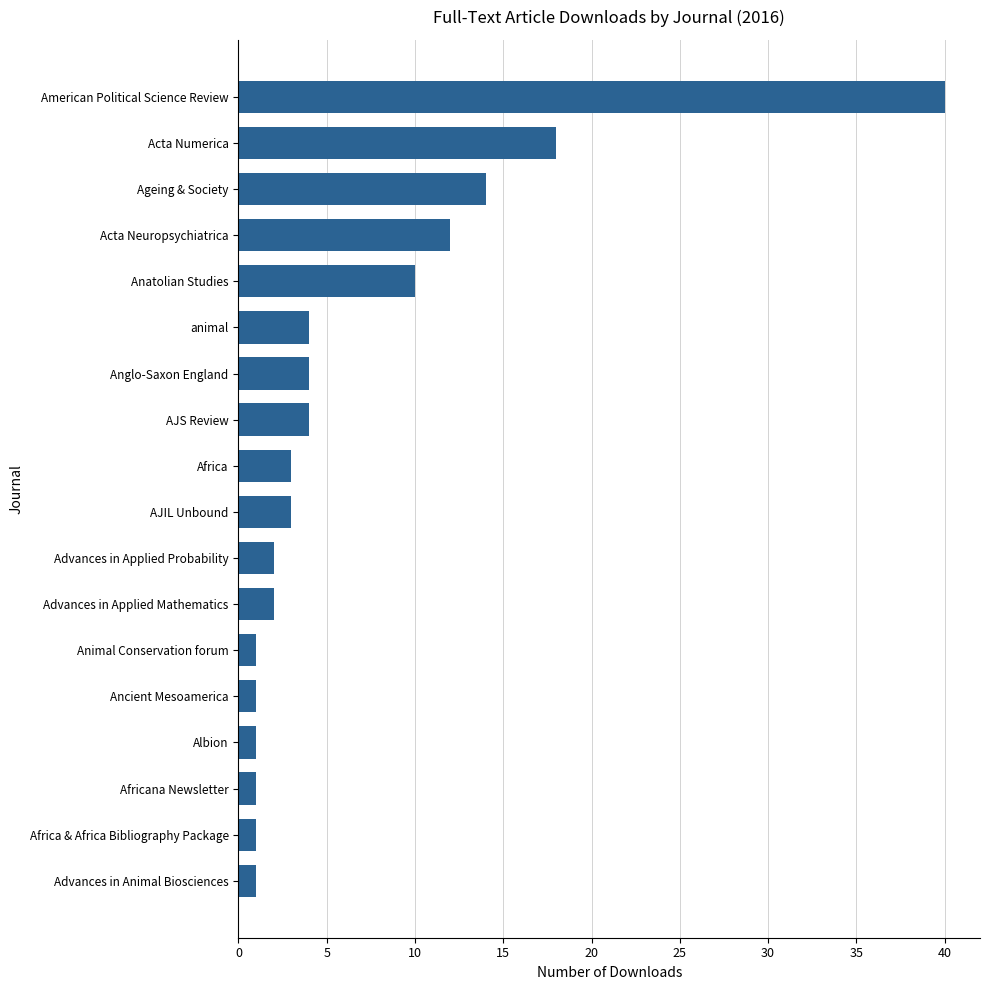

What is the difference between the maximum and minimum values?

39